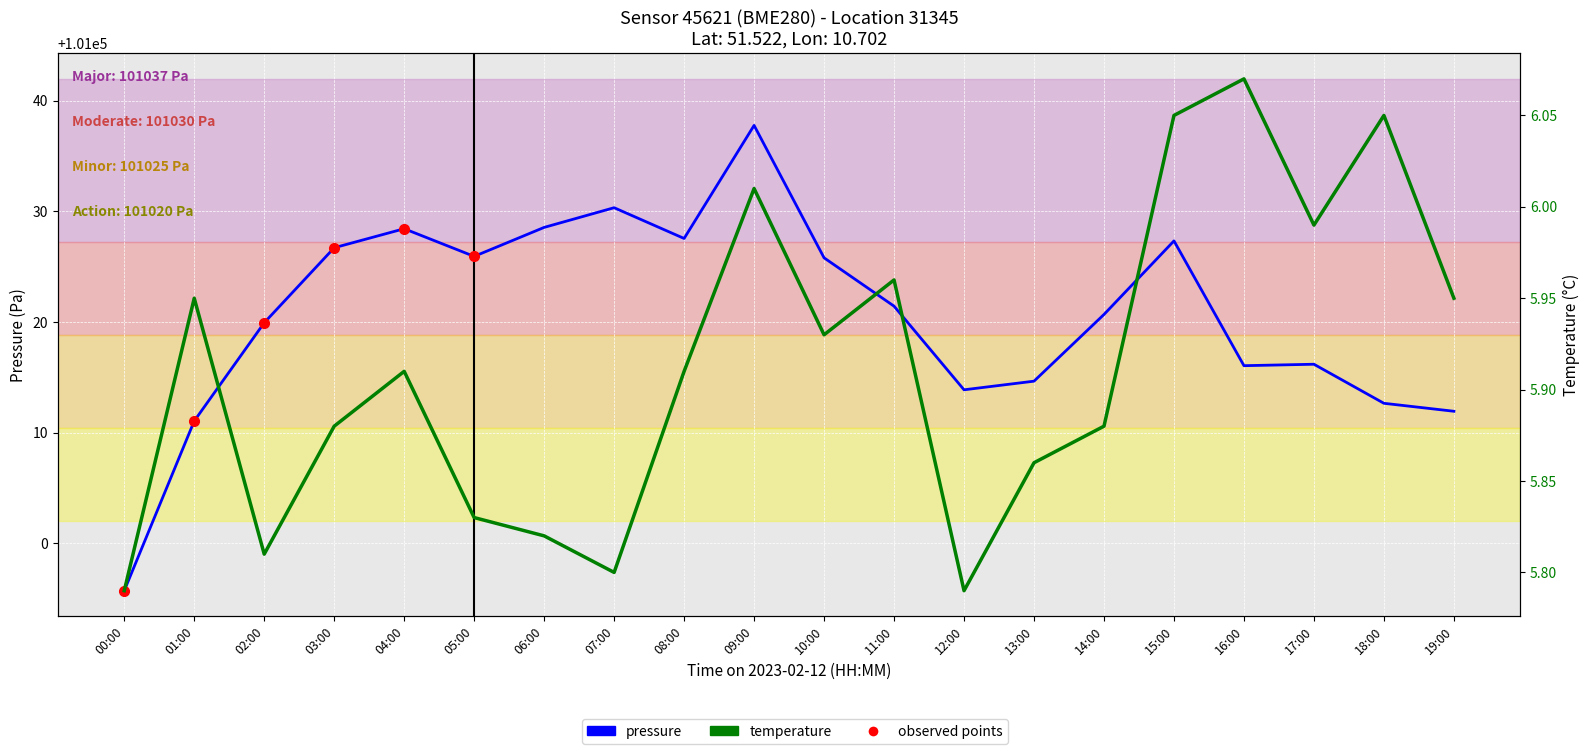

Which series has the widest spread of values?

pressure